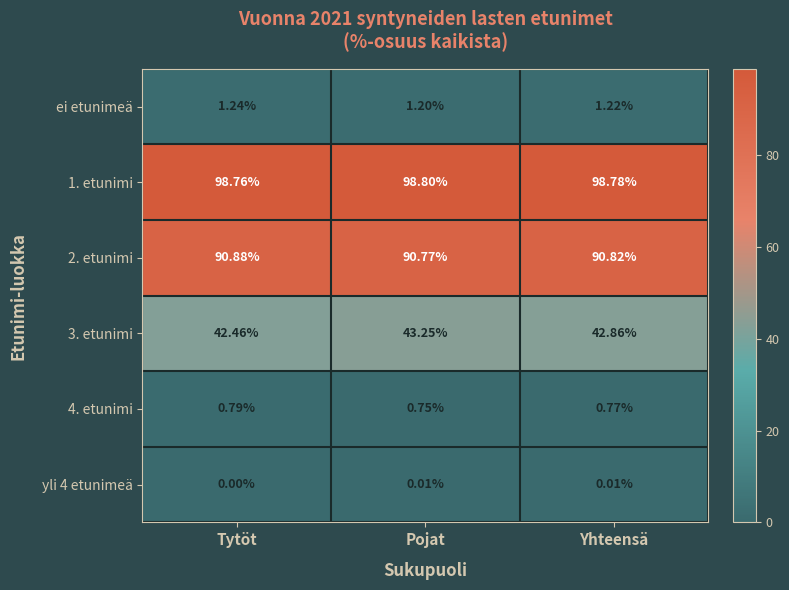

At which label is 2. etunimi closest to 90?

Pojat